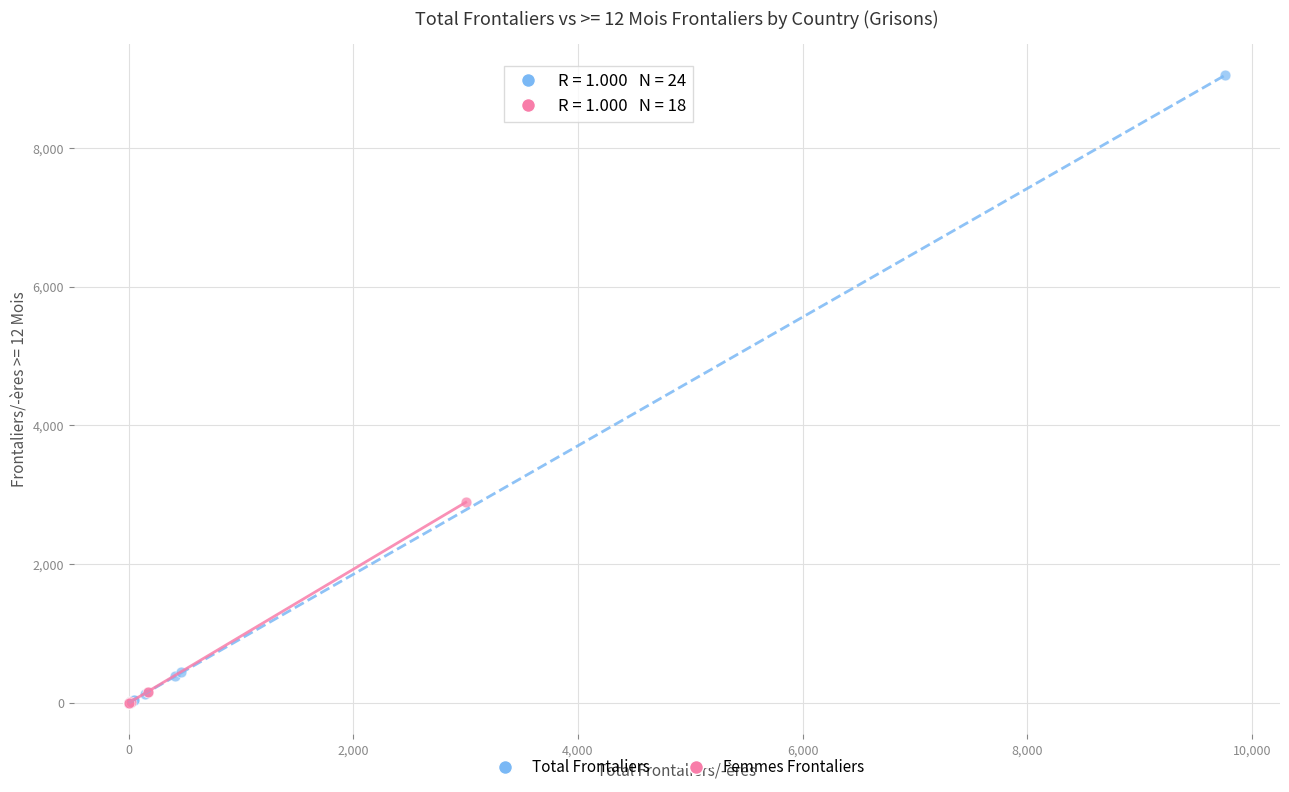

Which series has the largest Y range (max minus min)?

Total Frontaliers